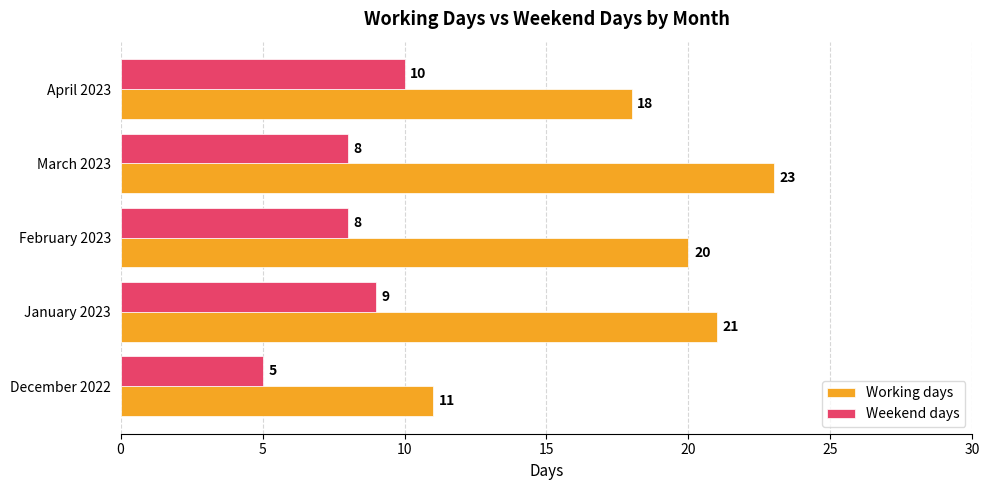

Is the value of Weekend days at January 2023 greater than the value of Working days at March 2023?

No